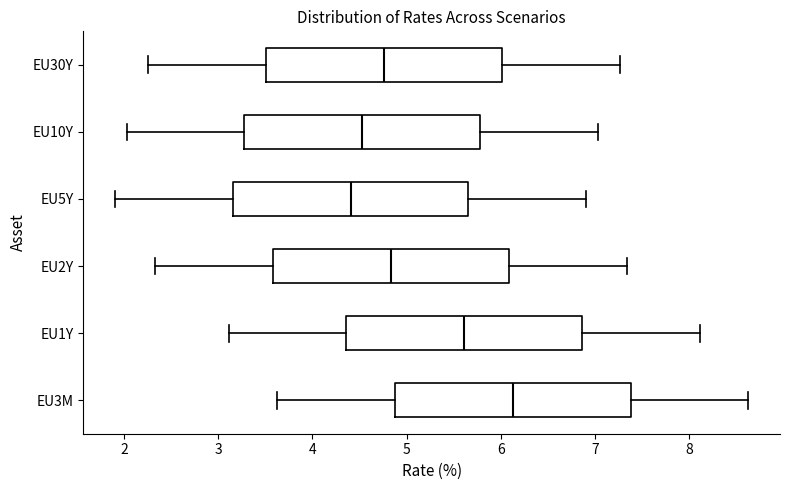

Where does the left whisker of the box for EU1Y end on the x-axis? The values are not printed on the chart, so give them approximately, as read against the axis.

3.1